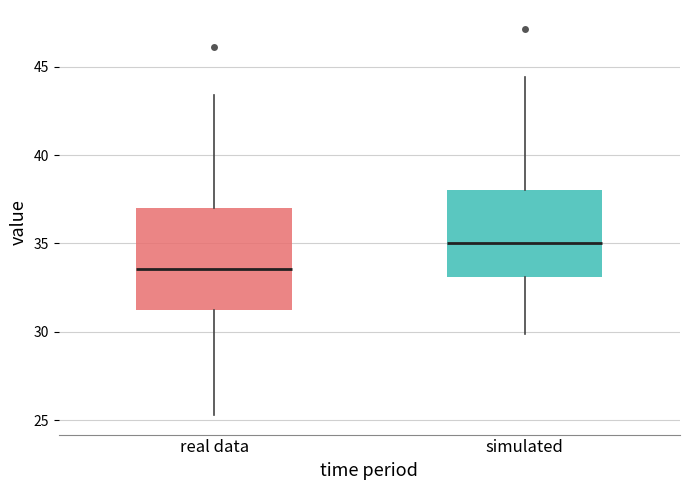

Reading left to right, read every box against the y-axis: the position of its median line, the range the box covers, and the ends of its whiskers. The values are not printed on the chart, so give them approximately, as read against the axis.

real data: median 33.5, box 31.5 to 37.0, whiskers 25.5 to 43.5
simulated: median 35.0, box 33.0 to 38.0, whiskers 30.0 to 44.5